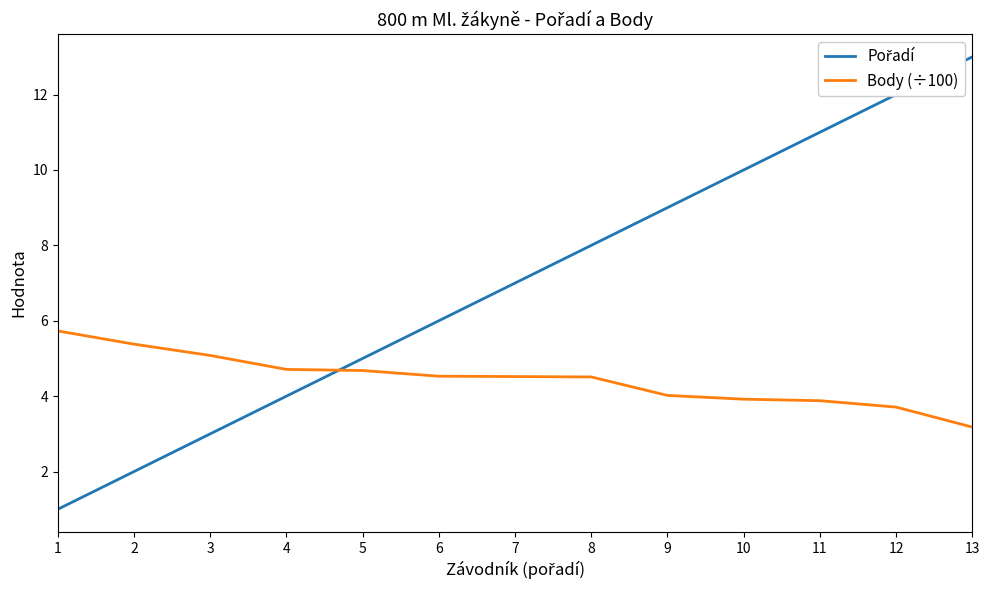

Is it true that Body (÷100) equals 1.6 at 5?

False